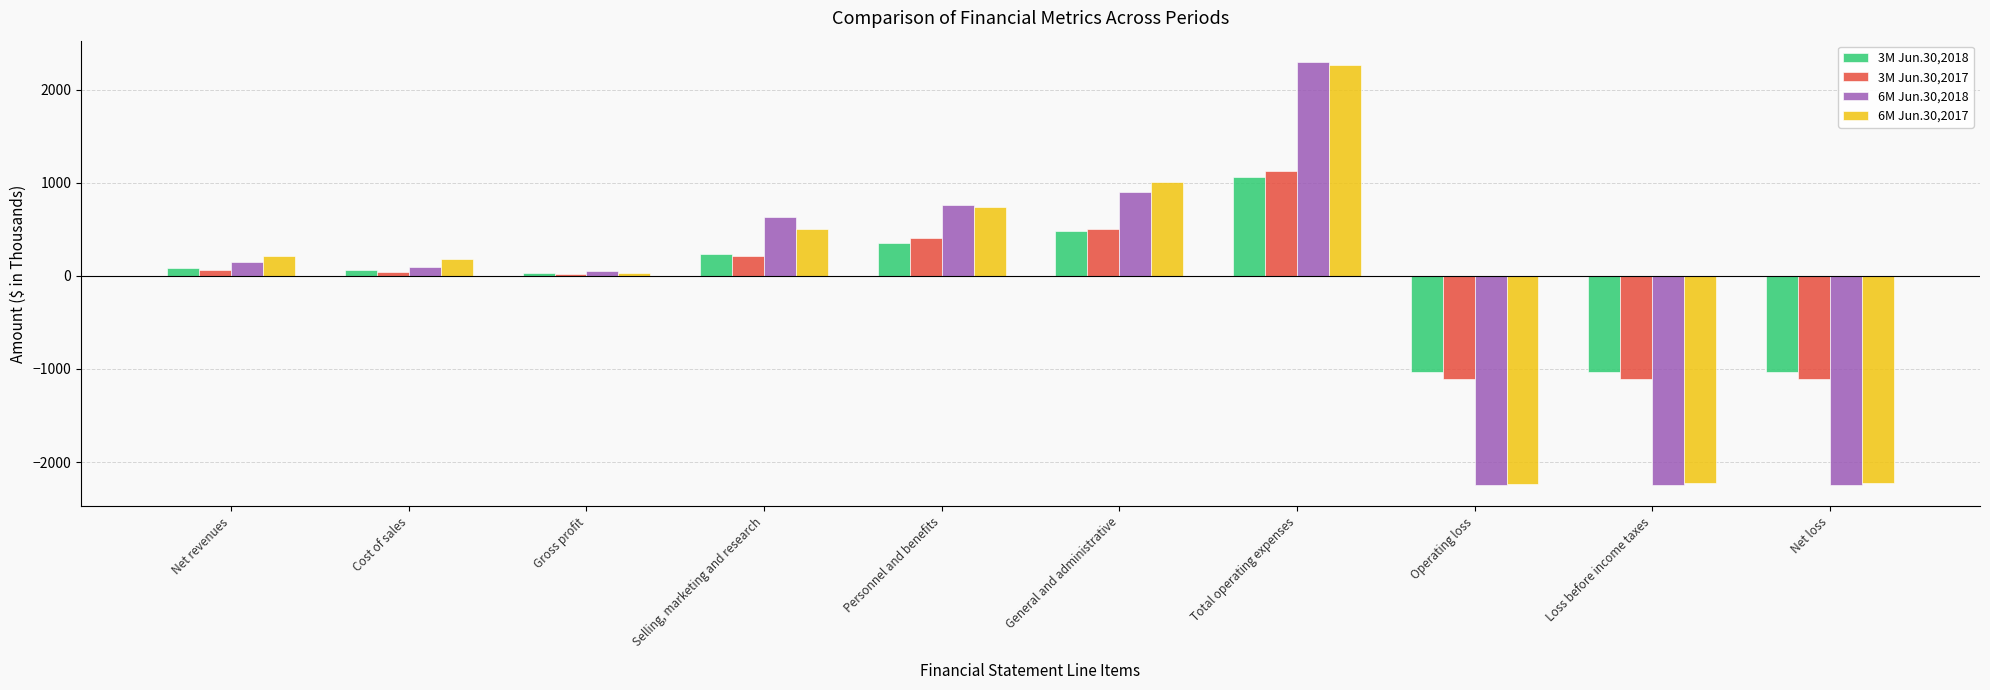

What are all the series names shown in the legend?

3M Jun.30,2018, 3M Jun.30,2017, 6M Jun.30,2018, 6M Jun.30,2017